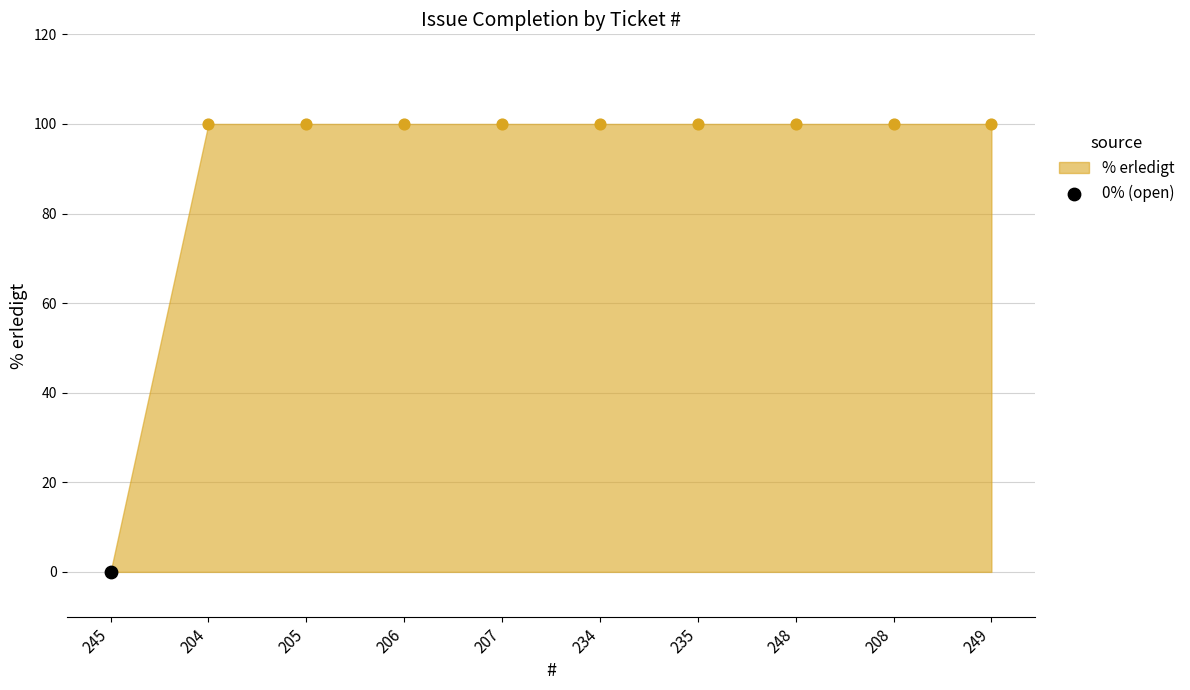

Which has a higher value, 248 or 249?

248